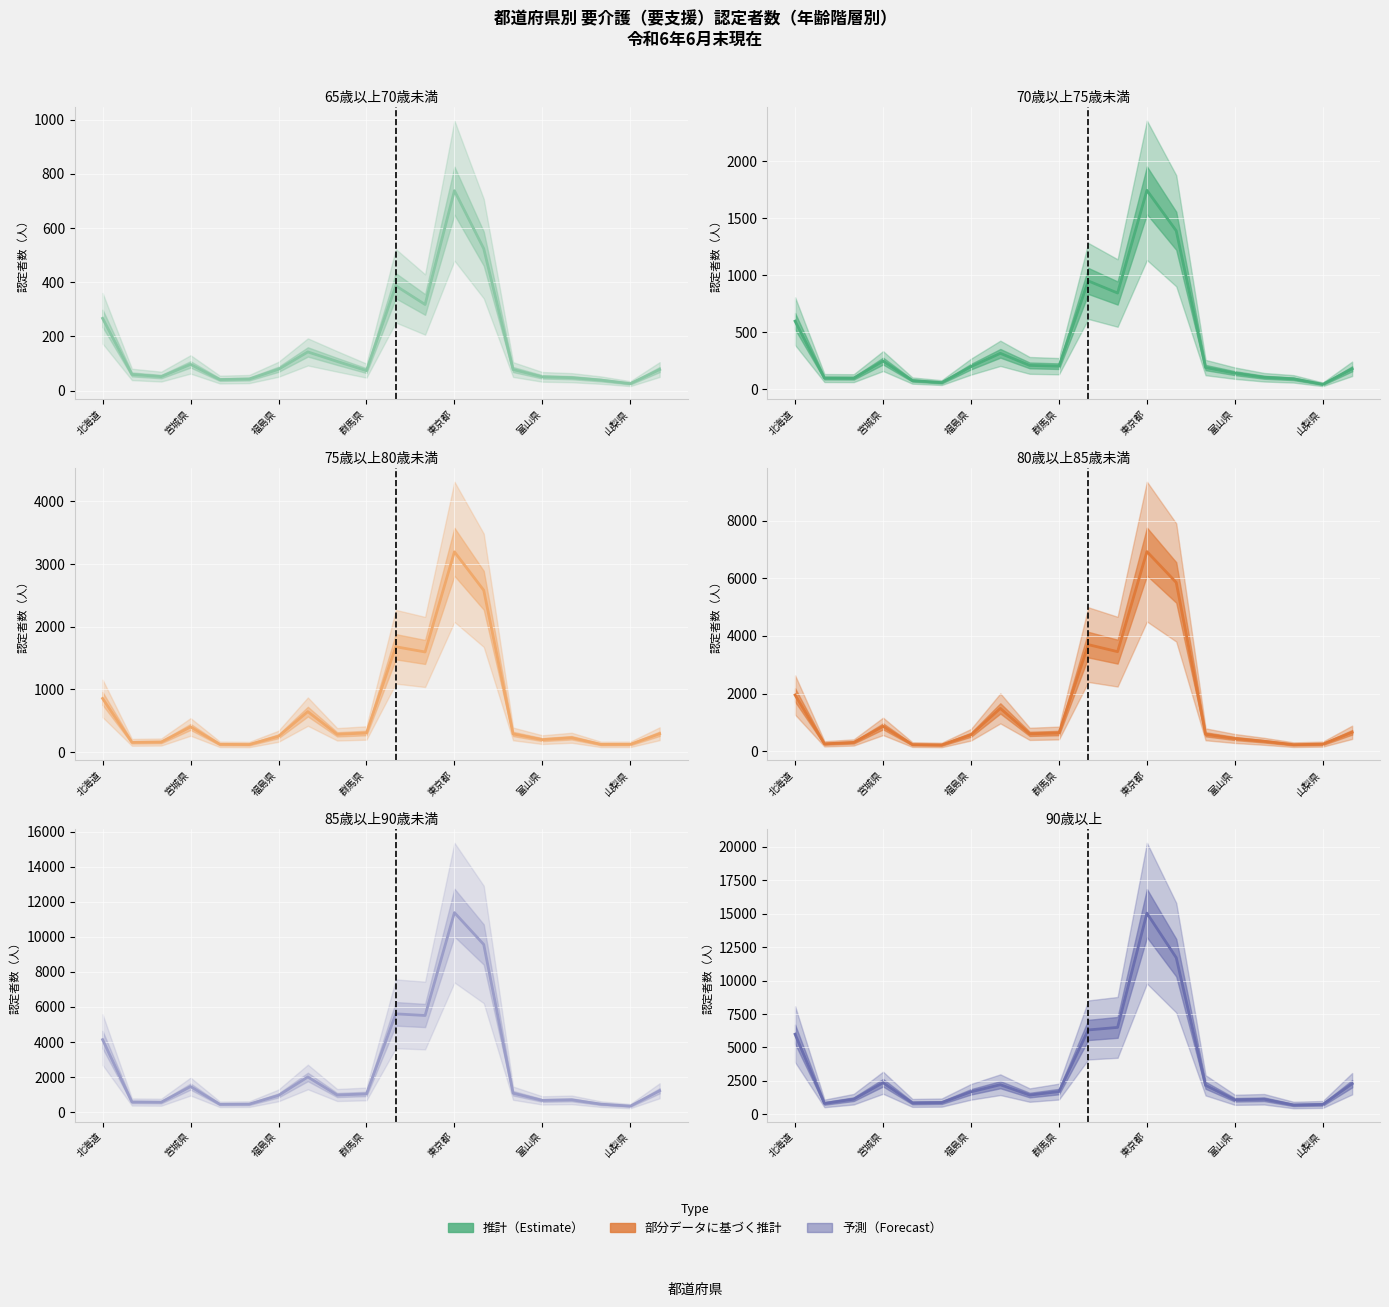

Reading left to right, what are all the values shown in this chart?

65歳以上70歳未満 (推計): 267	60	52	97	41	43	79	143	108	74	387	318	738	524	78	51	48	39	26	78
70歳以上75歳未満 (推計): 599	100	99	249	78	60	200	317	211	204	952	846	1747	1392	192	143	107	93	45	181
75歳以上80歳未満 (推計): 856	156	161	402	124	121	253	646	284	305	1681	1598	3196	2582	290	199	229	123	124	293
80歳以上85歳未満 (推計): 1952	259	307	865	233	220	574	1488	605	634	3699	3455	6925	5854	589	444	346	230	249	659
85歳以上90歳未満 (推計): 4138	581	570	1461	448	459	957	2009	980	1040	5609	5514	11382	9565	1083	672	704	458	346	1222
90歳以上 (推計): 5988	811	1128	2361	849	874	1679	2211	1435	1697	6308	6499	15046	11712	2165	1081	1123	692	735	2285